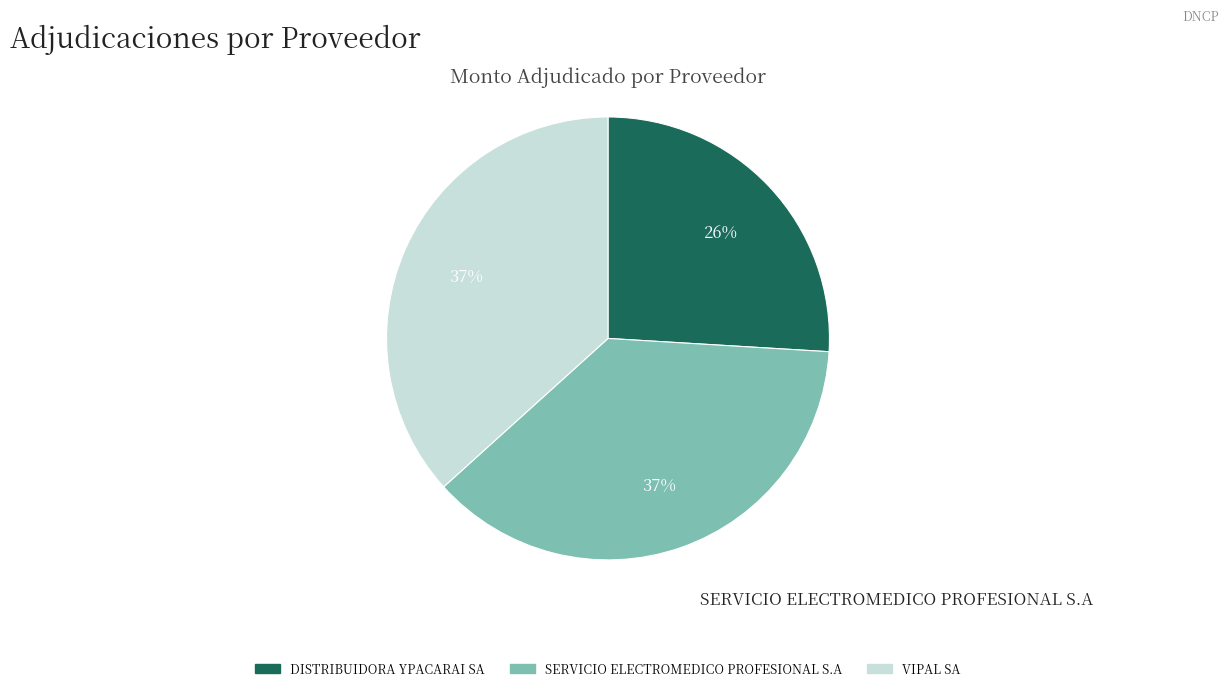

Approximately how many times larger is the value at SERVICIO ELECTROMEDICO PROFESIONAL S.A compared to VIPAL SA?

1.0